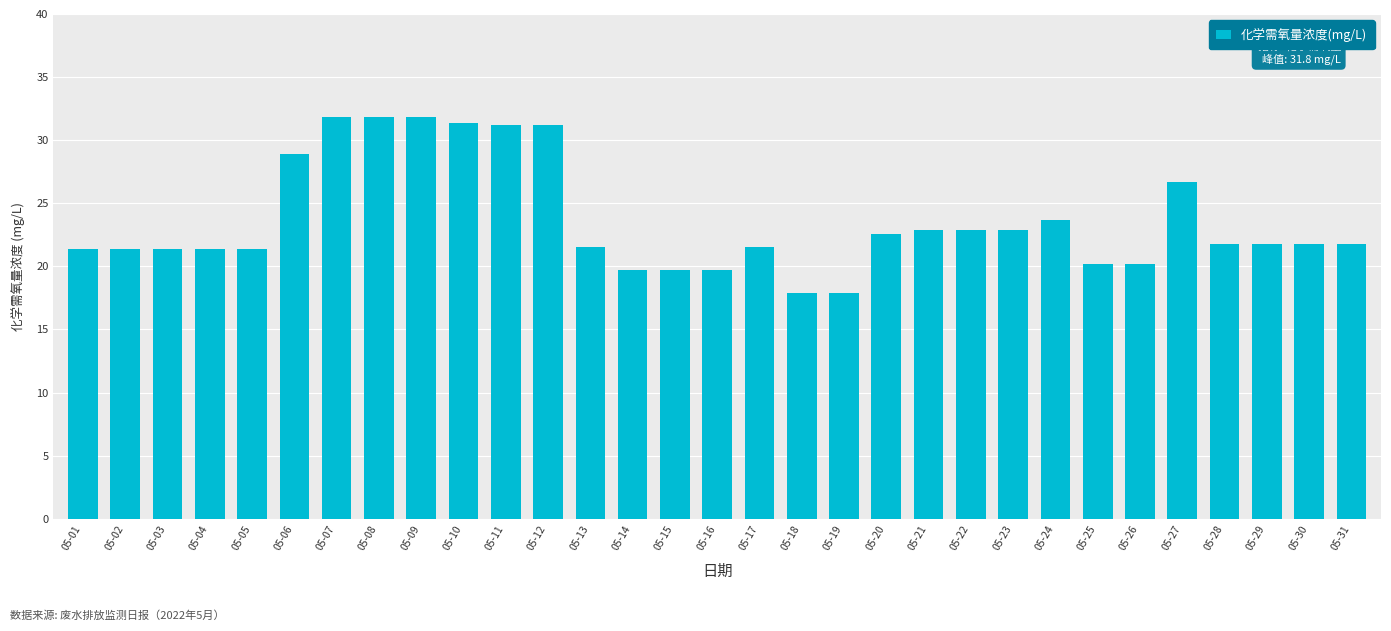

What is the average value?

23.6